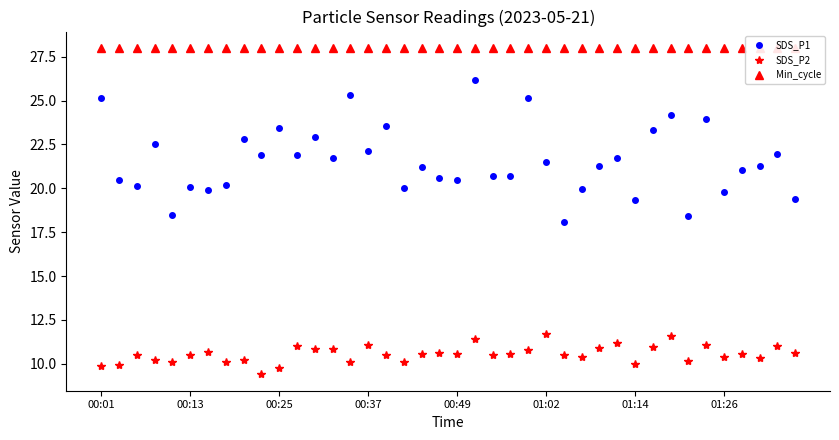

List the series in order of their peak value, highest first.

Min_cycle, SDS_P1, SDS_P2